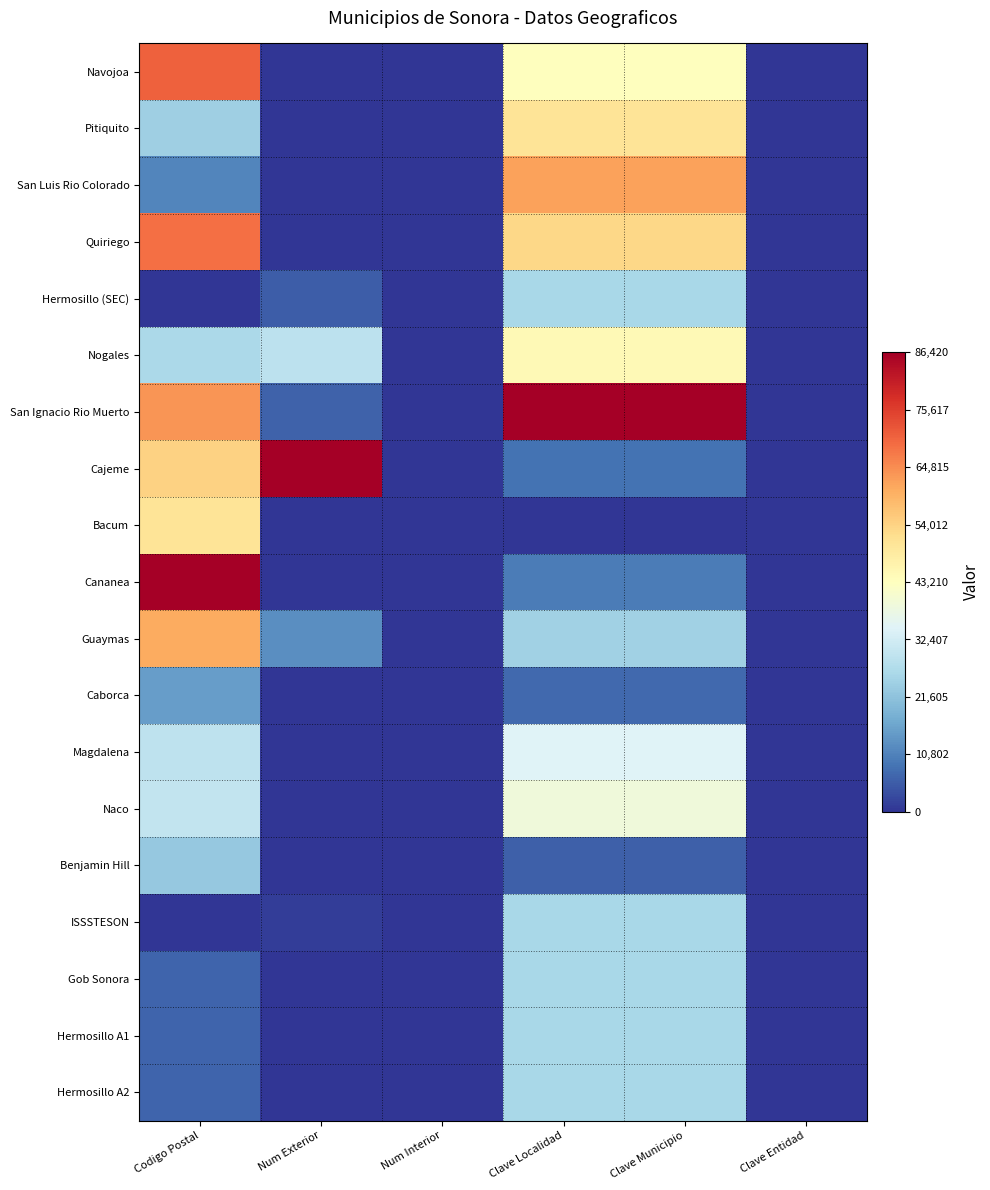

Reading right to left, what are all the values shown in this chart?

Navojoa: Clave Entidad=26.0	Clave Municipio=43210.0	Clave Localidad=43210.0	Num Interior=0.0	Num Exterior=0.0	Codigo Postal=70753.2
Pitiquito: Clave Entidad=26.0	Clave Municipio=50411.7	Clave Localidad=50411.7	Num Interior=0.0	Num Exterior=0.0	Codigo Postal=24258.2
San Luis Rio Colorado: Clave Entidad=26.0	Clave Municipio=61934.3	Clave Localidad=61934.3	Num Interior=0.0	Num Exterior=0.0	Codigo Postal=11345.8
Quiriego: Clave Entidad=26.0	Clave Municipio=53292.3	Clave Localidad=53292.3	Num Interior=0.0	Num Exterior=0.0	Codigo Postal=68731.7
Hermosillo (SEC): Clave Entidad=26.0	Clave Municipio=25926.0	Clave Localidad=25926.0	Num Interior=0.0	Num Exterior=5443.8	Codigo Postal=0.0
Nogales: Clave Entidad=26.0	Clave Municipio=44650.3	Clave Localidad=44650.3	Num Interior=0.0	Num Exterior=28835.0	Codigo Postal=26027.1
San Ignacio Rio Muerto: Clave Entidad=26.0	Clave Municipio=86420.0	Clave Localidad=86420.0	Num Interior=0.0	Num Exterior=6294.4	Codigo Postal=63551.5
Cajeme: Clave Entidad=26.0	Clave Municipio=8642.0	Clave Localidad=8642.0	Num Interior=0.0	Num Exterior=86420.0	Codigo Postal=54328.4
Bacum: Clave Entidad=26.0	Clave Municipio=0.0	Clave Localidad=0.0	Num Interior=0.0	Num Exterior=0.0	Codigo Postal=50563.3
Cananea: Clave Entidad=26.0	Clave Municipio=10082.3	Clave Localidad=10082.3	Num Interior=0.0	Num Exterior=0.0	Codigo Postal=86420.0
Guaymas: Clave Entidad=26.0	Clave Municipio=24485.7	Clave Localidad=24485.7	Num Interior=0.0	Num Exterior=12758.9	Codigo Postal=60645.6
Caborca: Clave Entidad=26.0	Clave Municipio=7201.7	Clave Localidad=7201.7	Num Interior=0.0	Num Exterior=0.0	Codigo Postal=15161.4
Magdalena: Clave Entidad=26.0	Clave Municipio=34568.0	Clave Localidad=34568.0	Num Interior=0.0	Num Exterior=0.0	Codigo Postal=29312.0
Naco: Clave Entidad=26.0	Clave Municipio=38889.0	Clave Localidad=38889.0	Num Interior=0.0	Num Exterior=0.0	Codigo Postal=29817.4
Benjamin Hill: Clave Entidad=26.0	Clave Municipio=5761.3	Clave Localidad=5761.3	Num Interior=0.0	Num Exterior=0.0	Codigo Postal=22742.1
ISSSTESON: Clave Entidad=26.0	Clave Municipio=25926.0	Clave Localidad=25926.0	Num Interior=0.0	Num Exterior=1275.9	Codigo Postal=0.0
Gob Sonora: Clave Entidad=26.0	Clave Municipio=25926.0	Clave Localidad=25926.0	Num Interior=0.0	Num Exterior=0.0	Codigo Postal=6569.9
Hermosillo A1: Clave Entidad=26.0	Clave Municipio=25926.0	Clave Localidad=25926.0	Num Interior=0.0	Num Exterior=0.0	Codigo Postal=6569.9
Hermosillo A2: Clave Entidad=26.0	Clave Municipio=25926.0	Clave Localidad=25926.0	Num Interior=0.0	Num Exterior=0.0	Codigo Postal=6569.9